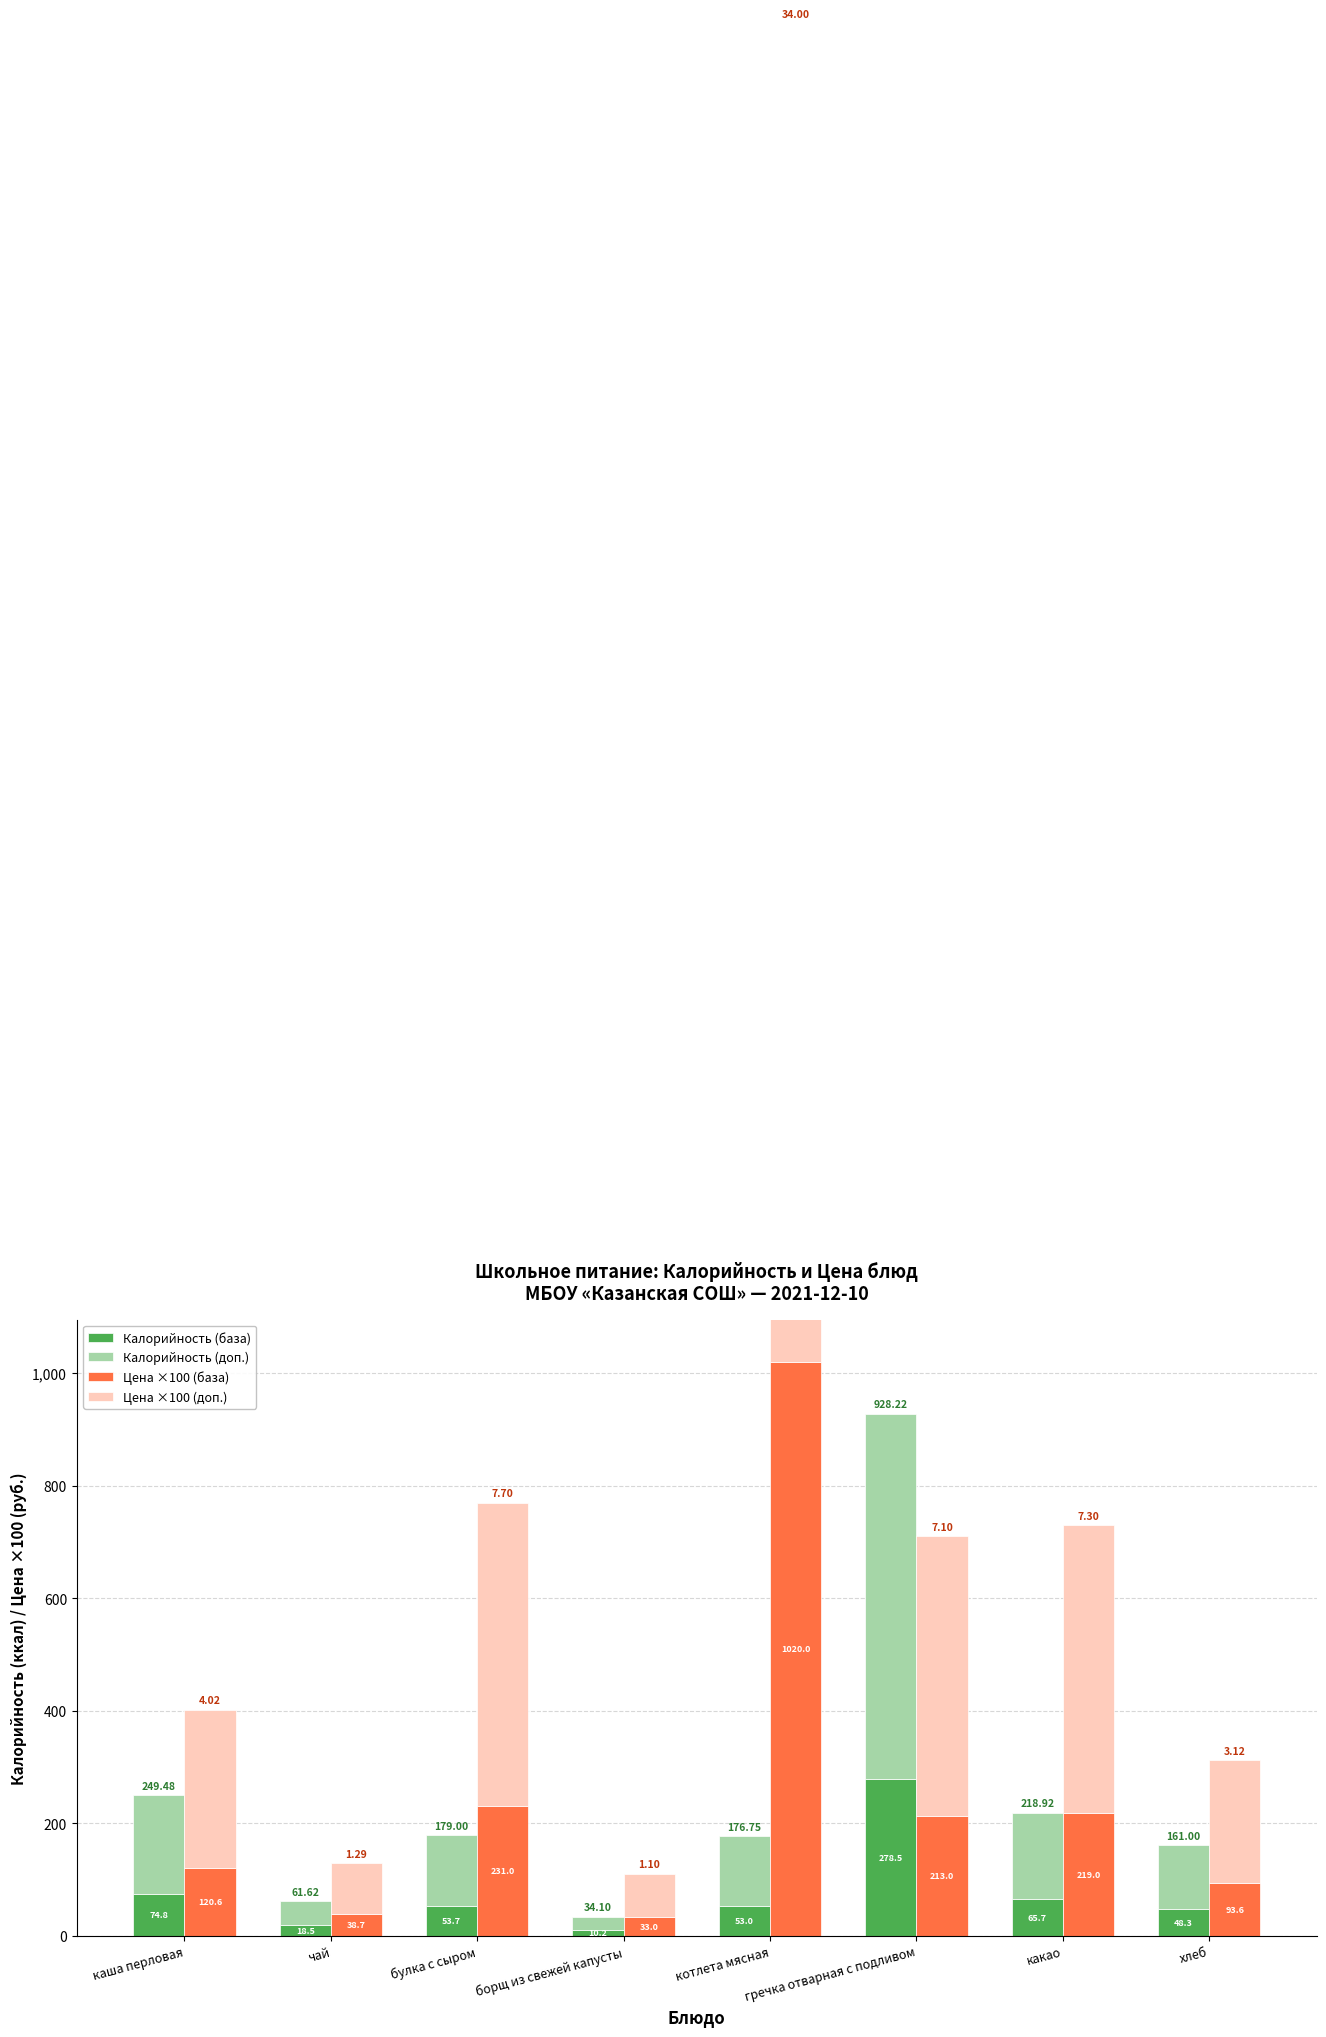

What is the minimum value shown in the chart?

10.2